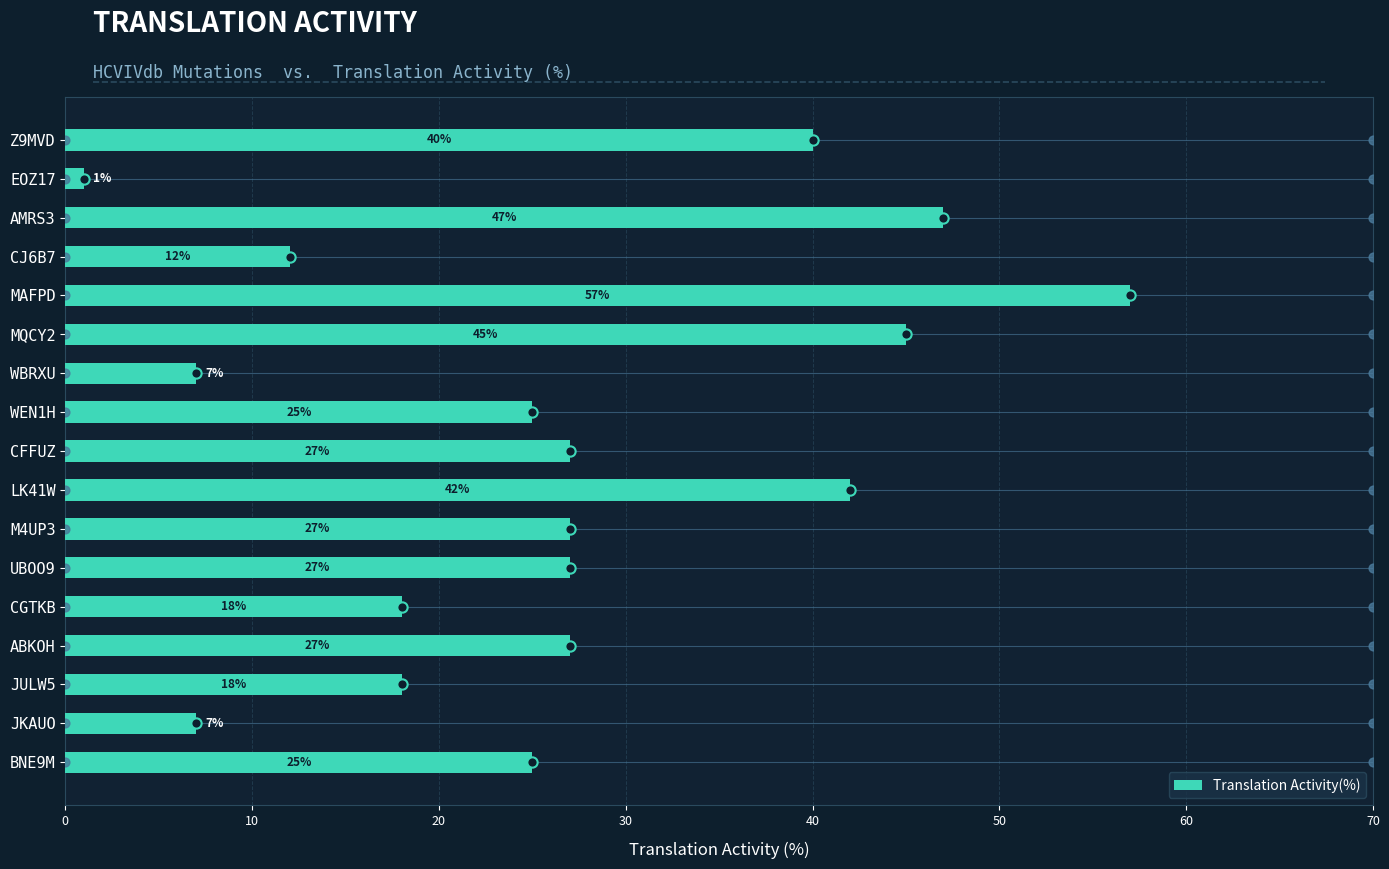

What is the change in value from EOZ17 to JKAUO?

+6